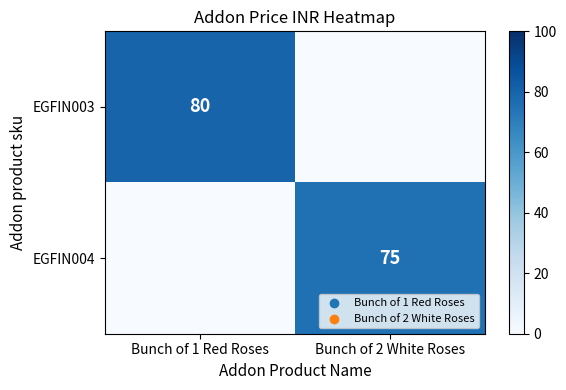

Is it true that EGFIN004 equals 129 at Bunch of 2 White Roses?

False